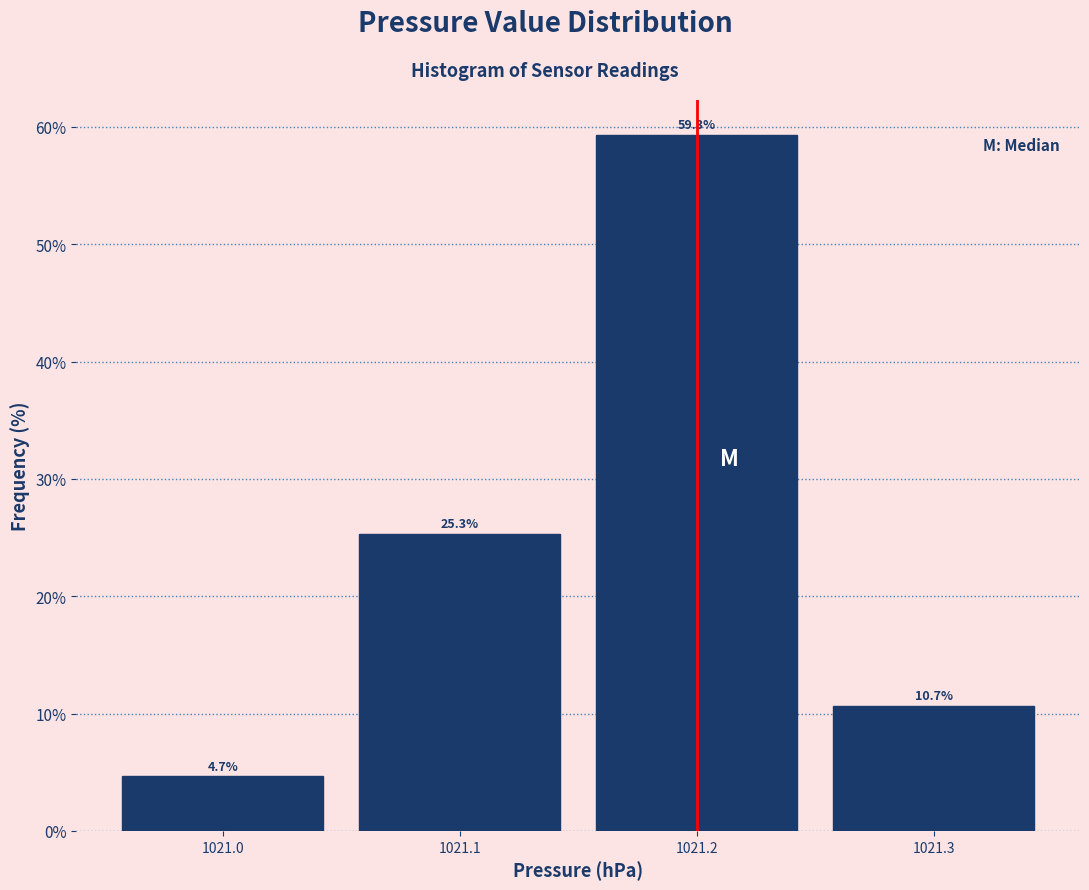

Reading left to right, list every bar in this chart as the range it spans on the x-axis followed by its height.

1020.95 to 1021.05: 4.7
1021.05 to 1021.15: 25.3
1021.15 to 1021.25: 59.3
1021.25 to 1021.35: 10.7